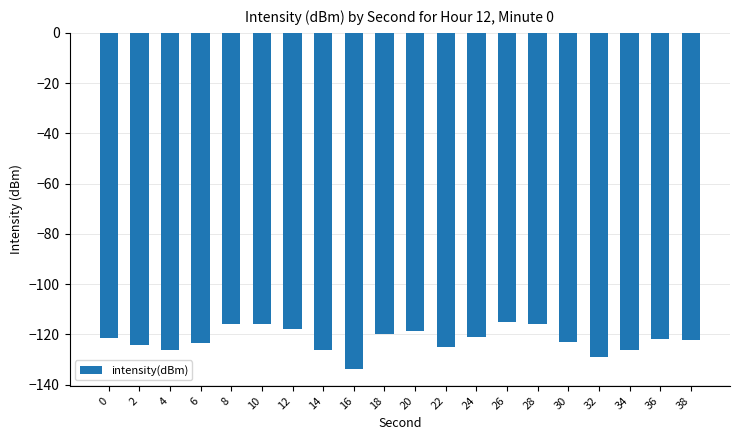

Is it true that the value at 34 is -126.4?

True